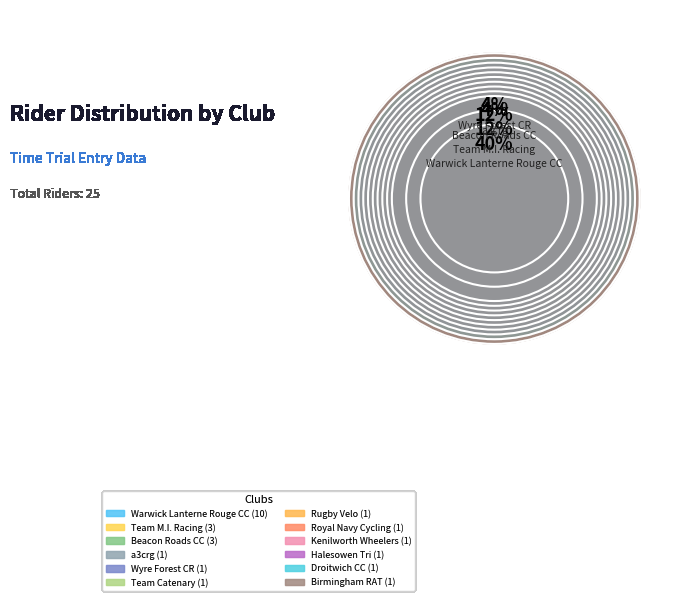

The Team M.I. Racing Townsend Vehicle Hire slice represents 4% of the pie. True or false?

False